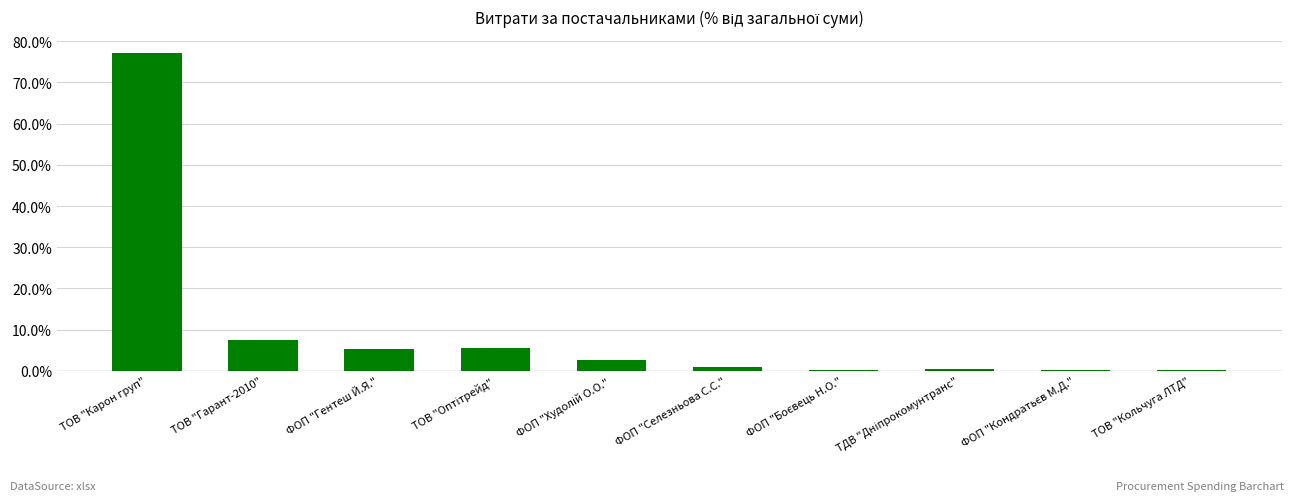

At which label does the data first exceed 2?

ТОВ "Карон груп"